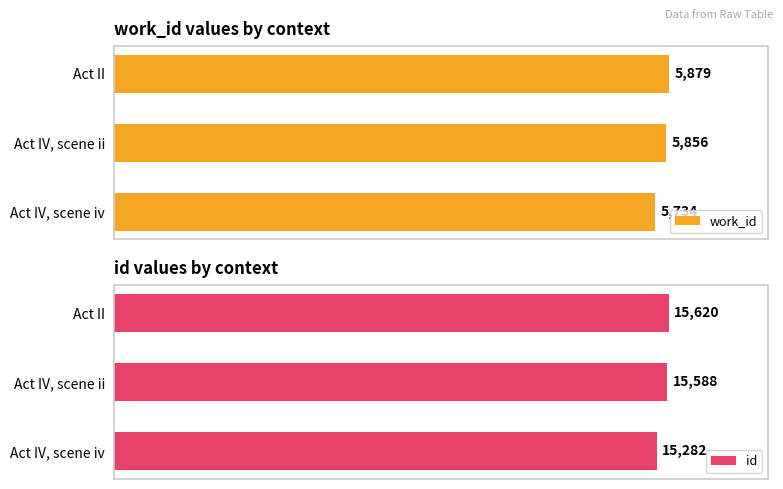

How many data points in work_id are less than 5856?

1